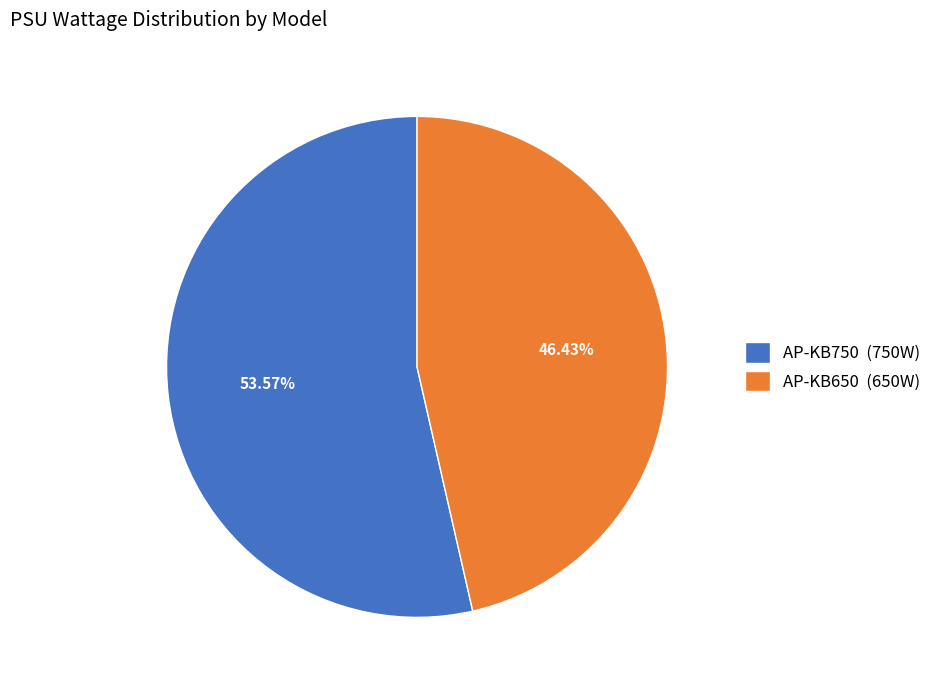

To the nearest percent, what is the difference between the largest and smallest slice percentages?

7%